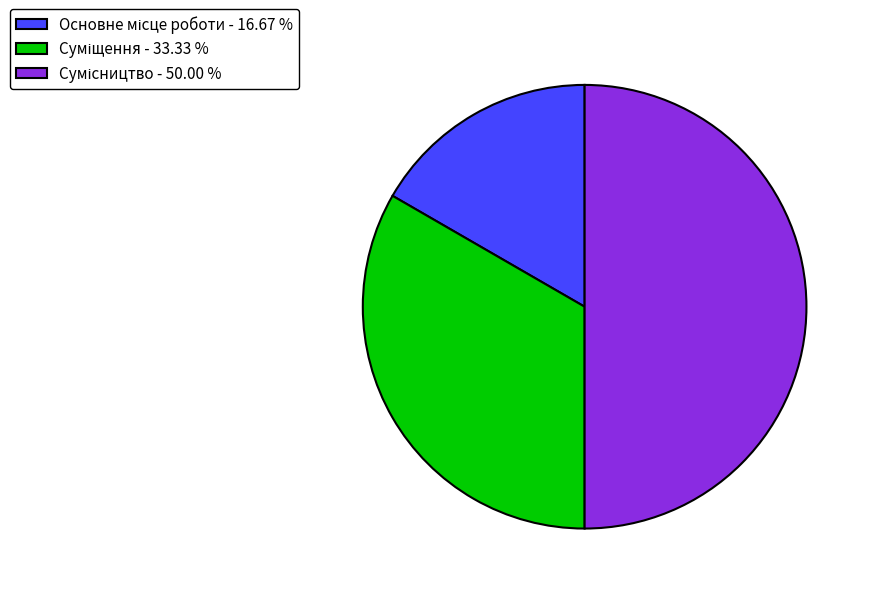

To the nearest percent, what percentage of the pie is Основне місце роботи?

17%